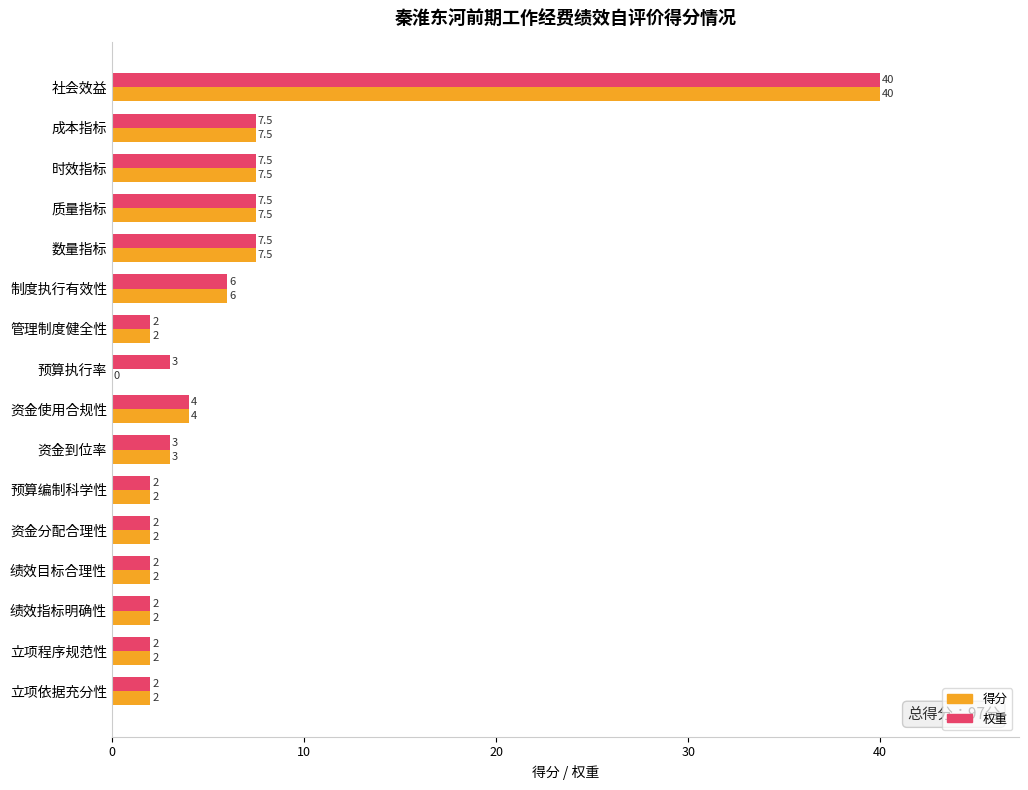

What is the maximum value shown in the chart?

40.0